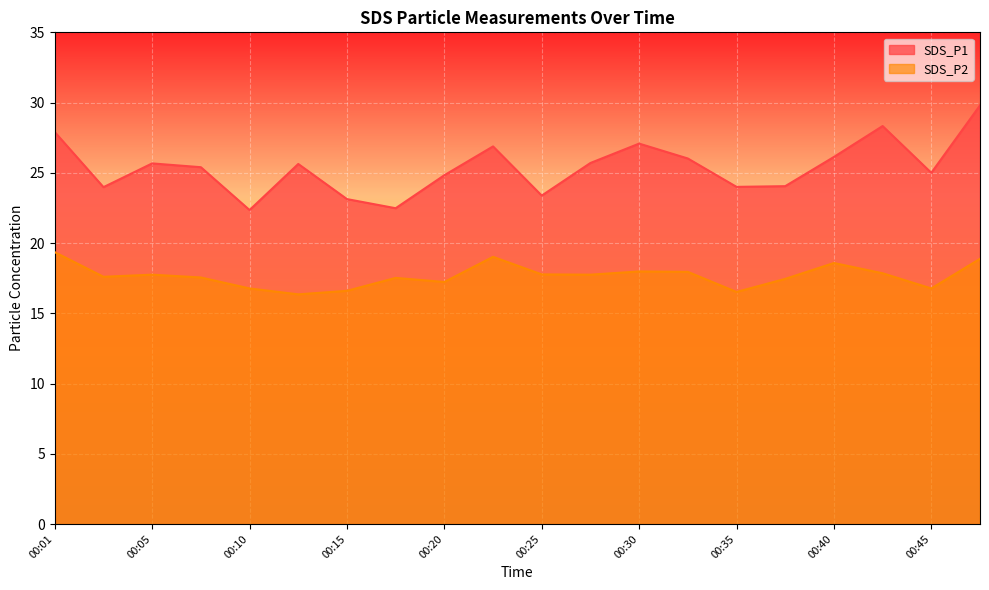

The value of SDS_P2 at 00:35 is 8.0. True or false?

False